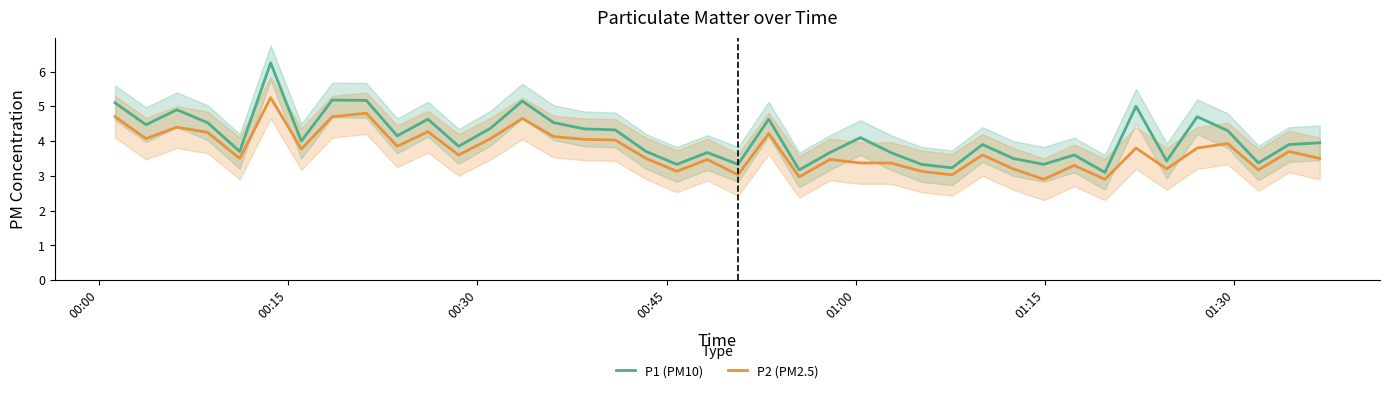

At how many categories does at least one series exceed 4?

19